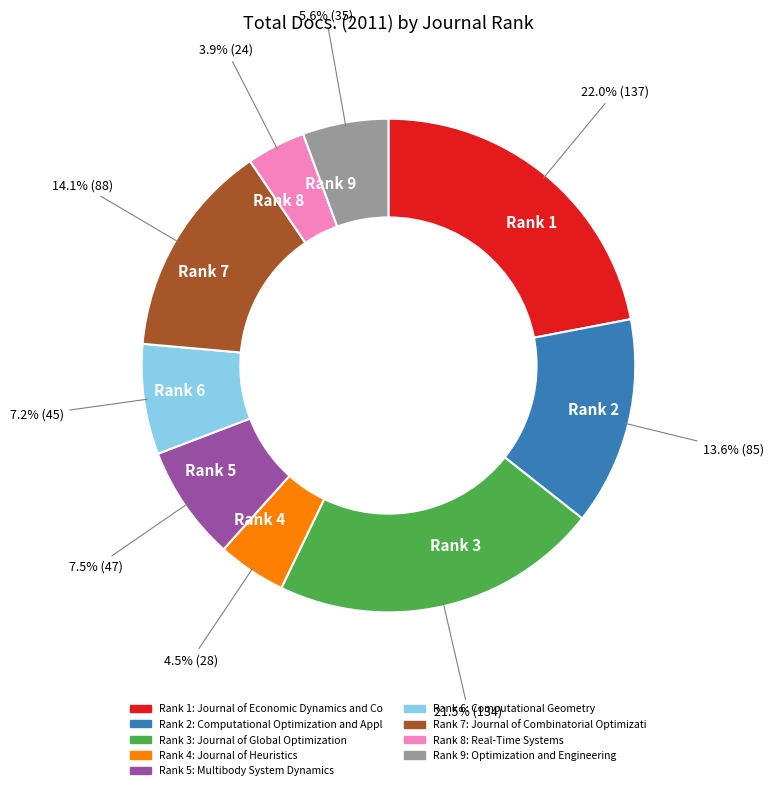

Combined, what portion of the pie is Rank 6 and Rank 3?

28.7%